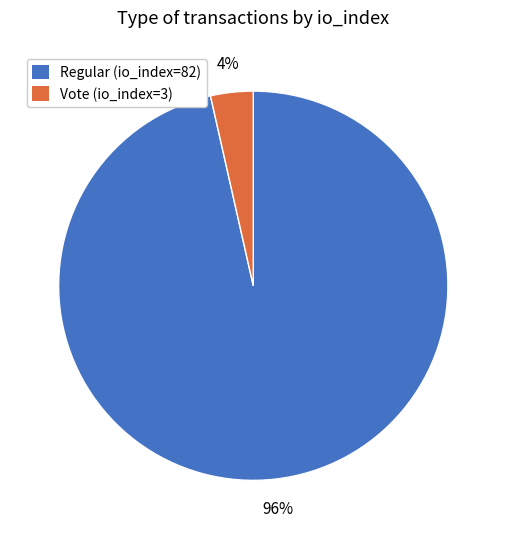

Rank the categories by value from highest to lowest.

Regular (io_index=82), Vote (io_index=3)